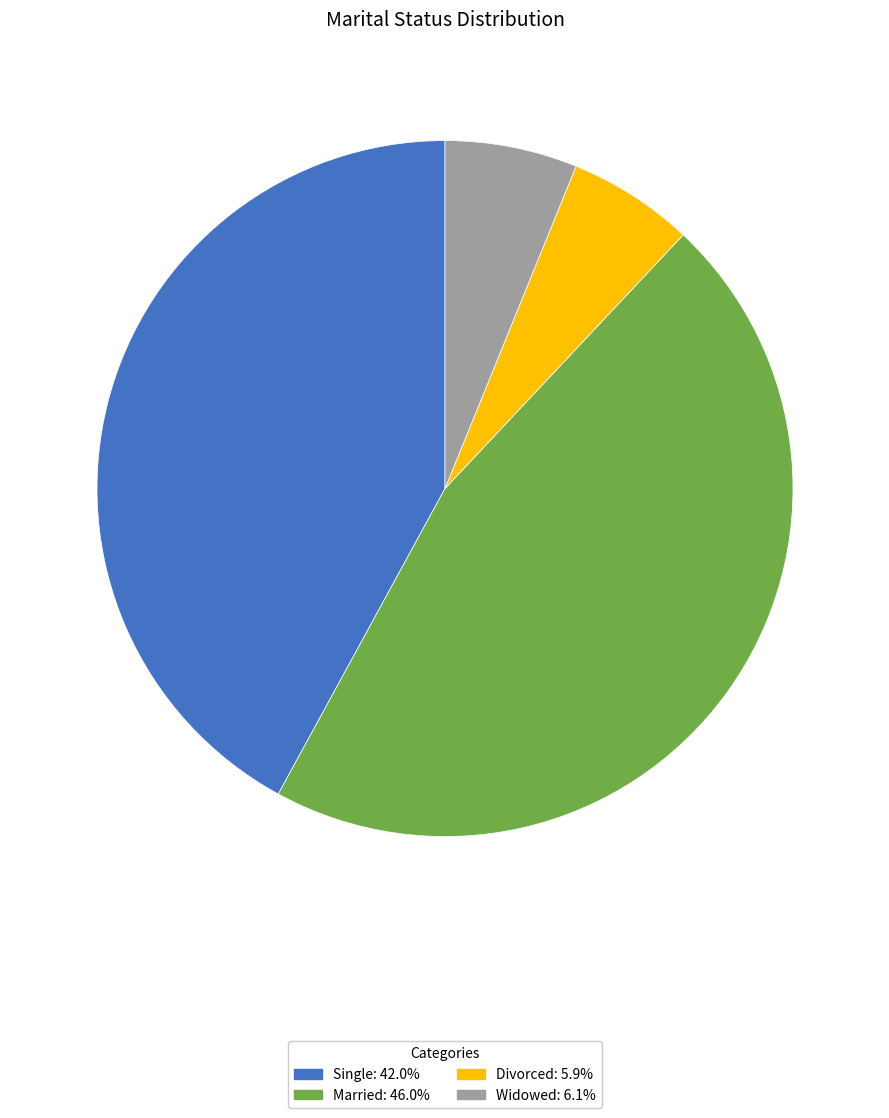

Which has a higher value, Widowed or Single?

Single